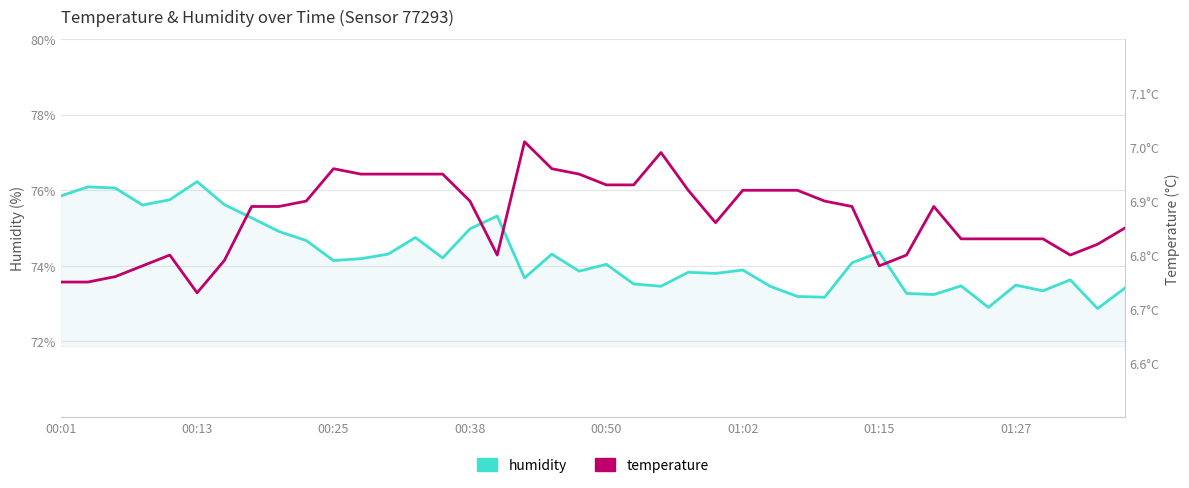

Which series changed the most between 10 and 39?

humidity